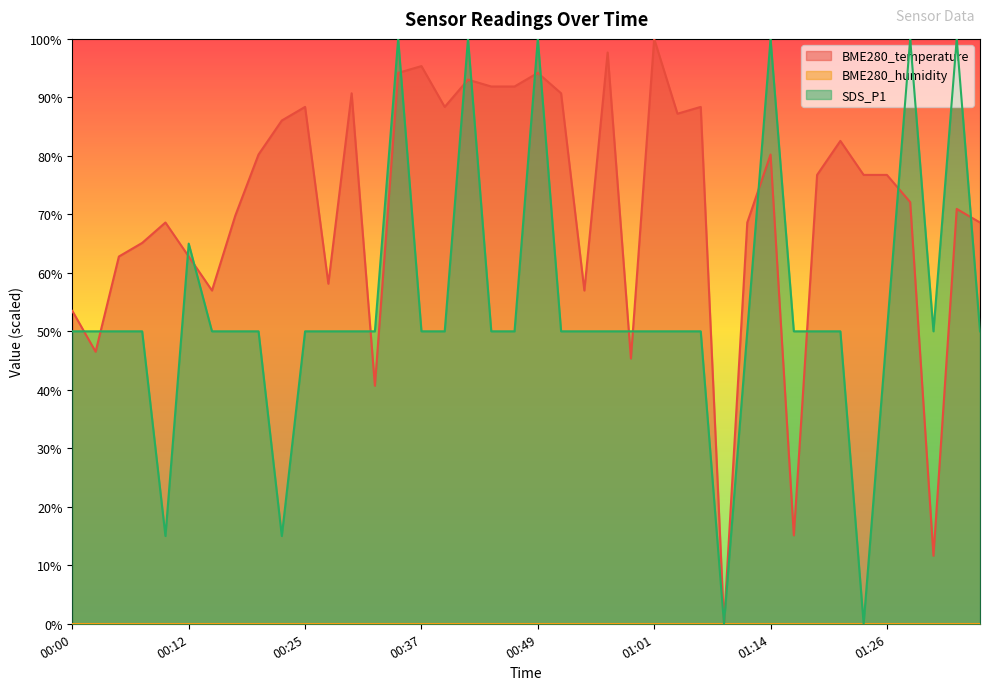

At which label does SDS_P1 first exceed 49?

00:00